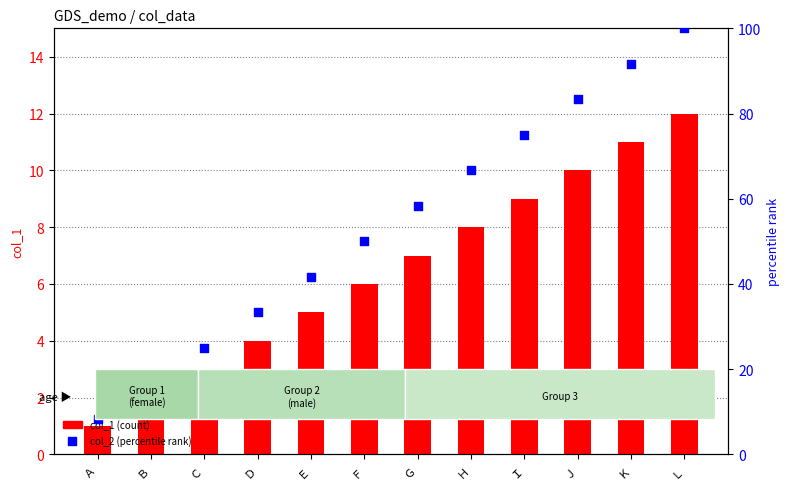

What is the total value across all series at Ｉ?

84.0